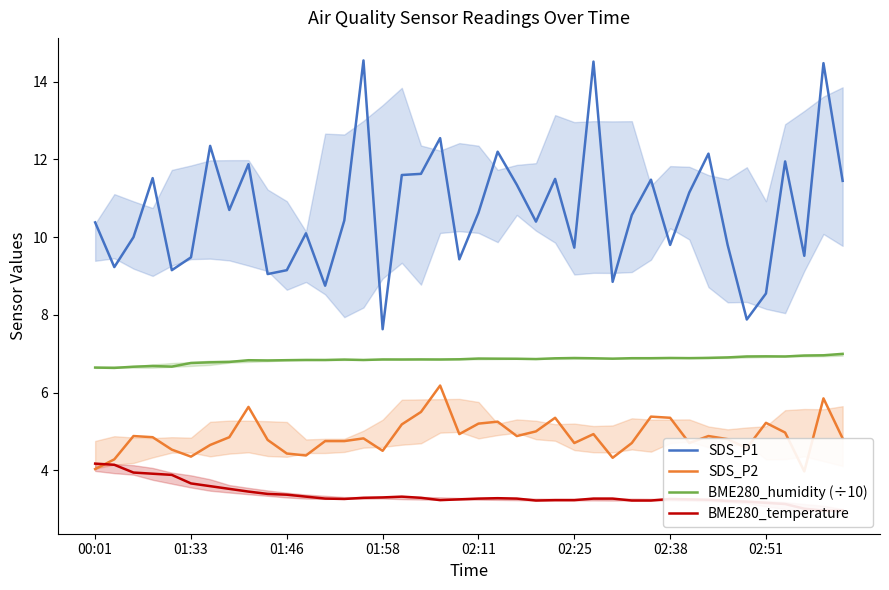

What is the approximate value of BME280_temperature at 33?

3.2